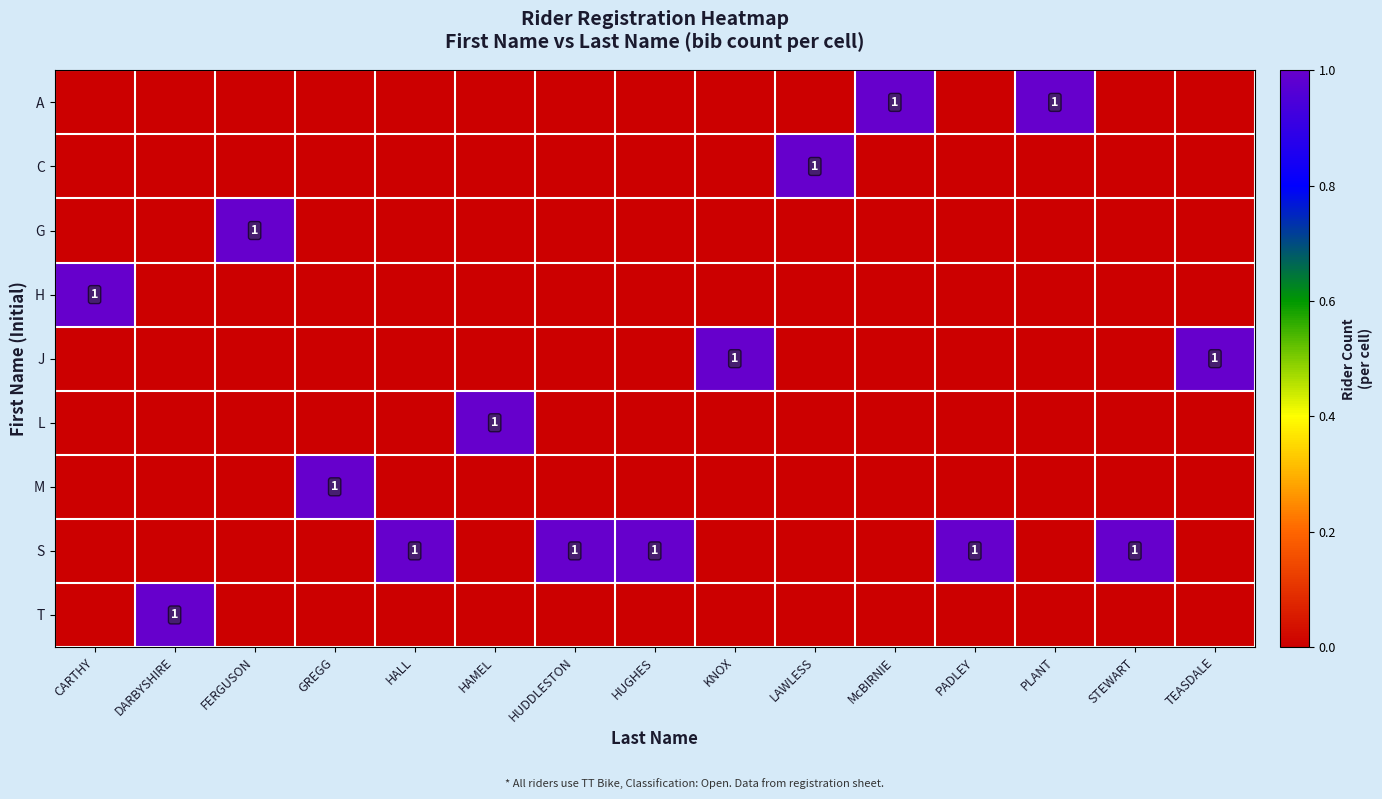

How many series are shown in this chart?

9